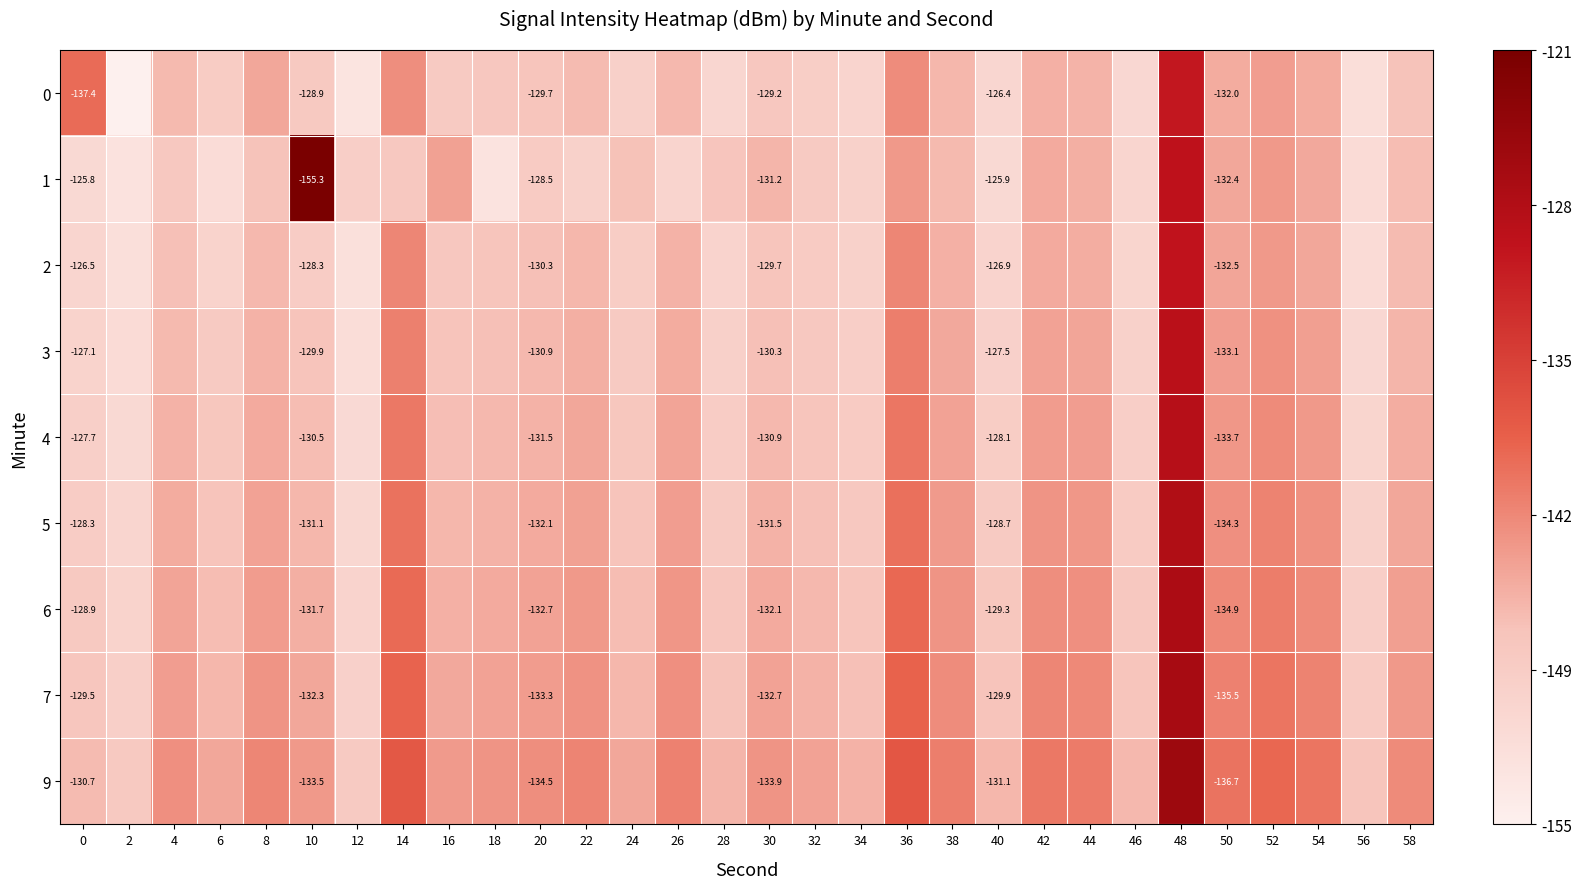

Rank the categories by 5 value from highest to lowest.

48, 36, 14, 52, 50, 54, 42, 44, 38, 26, 22, 8, 58, 20, 4, 18, 30, 10, 16, 32, 6, 24, 34, 28, 40, 46, 0, 56, 2, 12